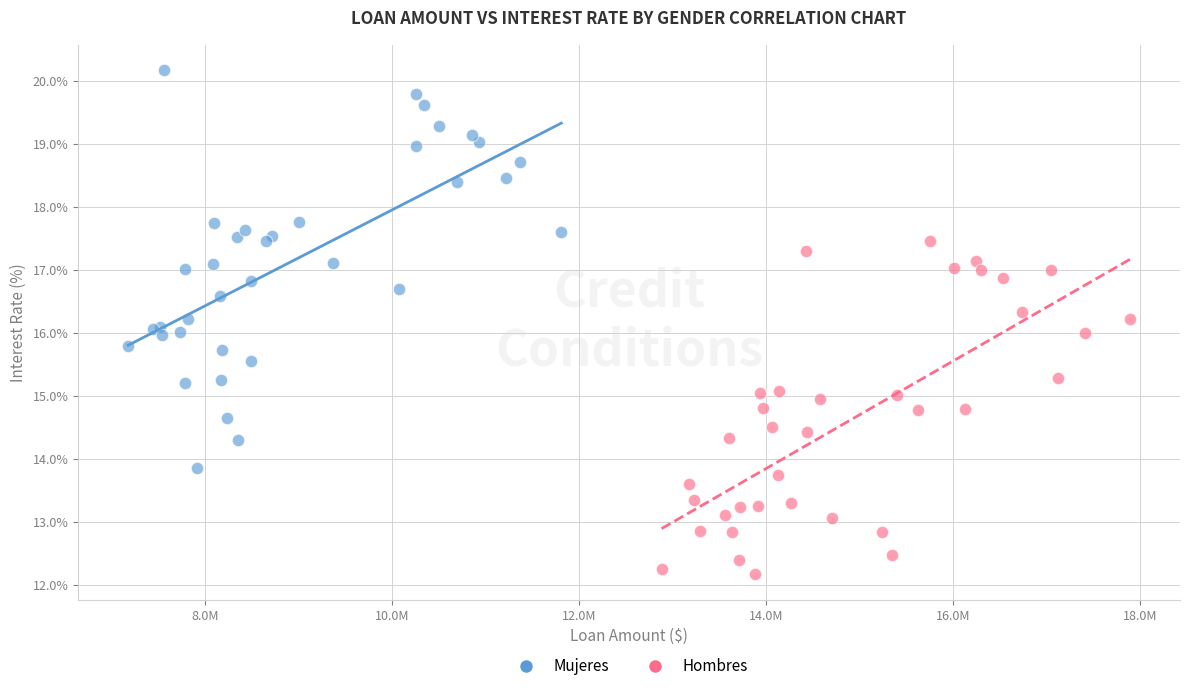

Which series reaches the maximum Y coordinate?

Mujeres